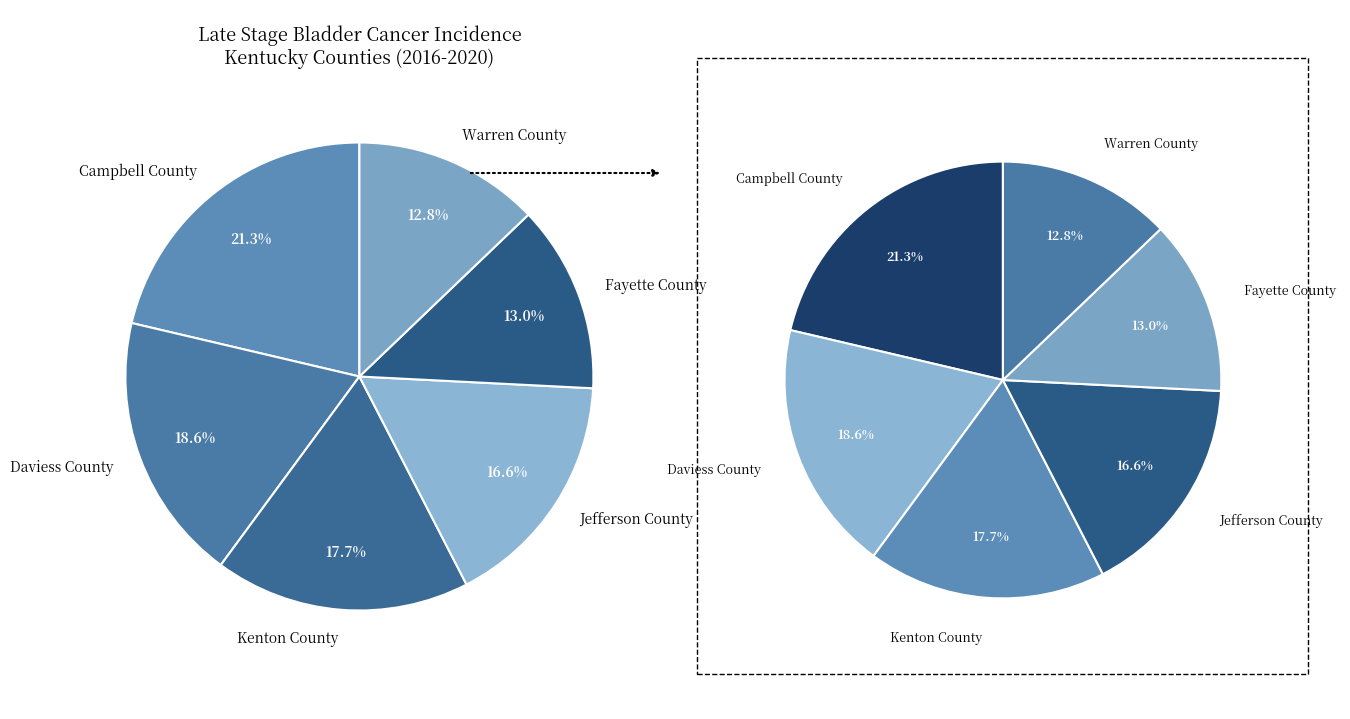

Is it true that Daviess County is 19% of the pie?

True